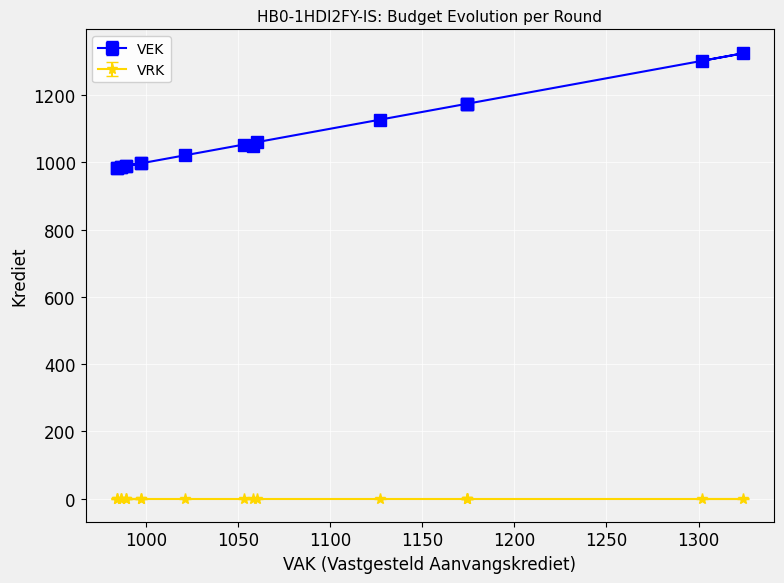

What is the difference between the maximum and minimum values in the VAK series?

340